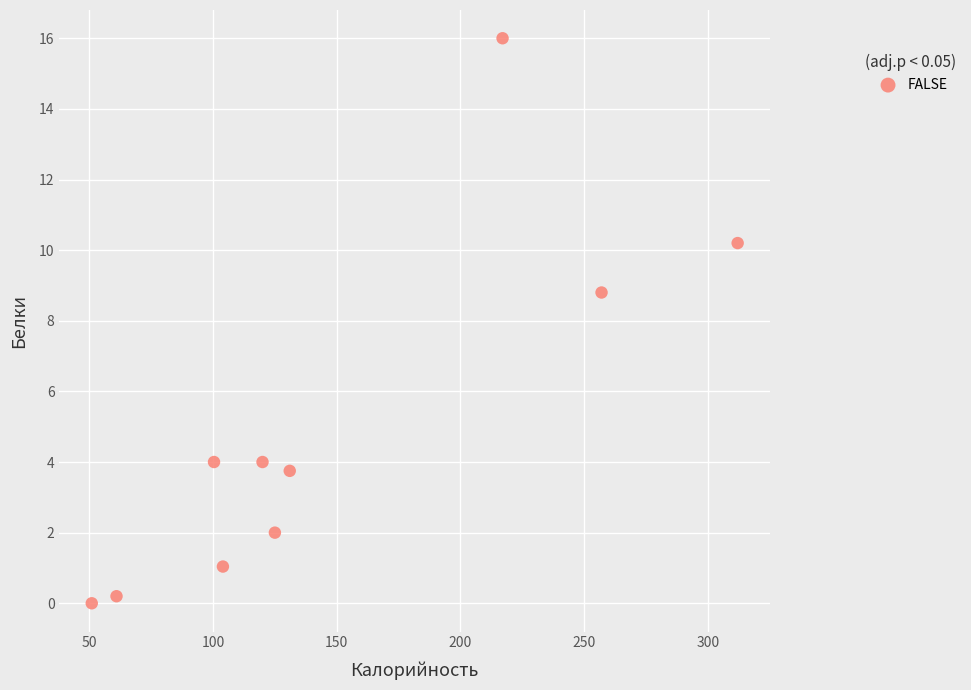

What is the range of Y values (max minus min)?

16.0